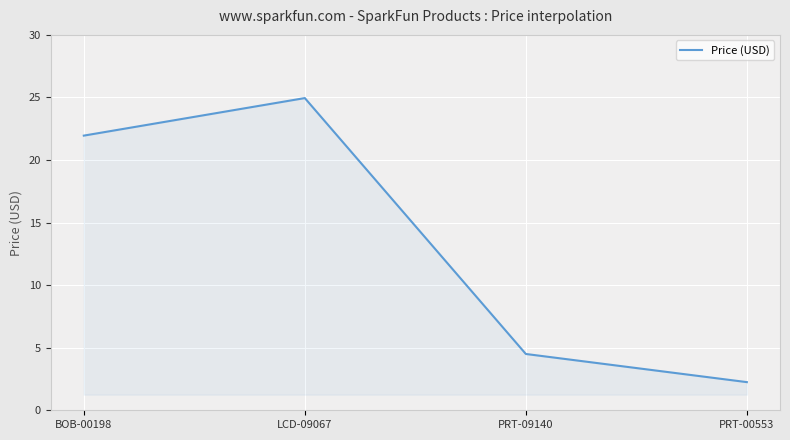

Rank the categories by value from lowest to highest.

PRT-00553, PRT-09140, BOB-00198, LCD-09067